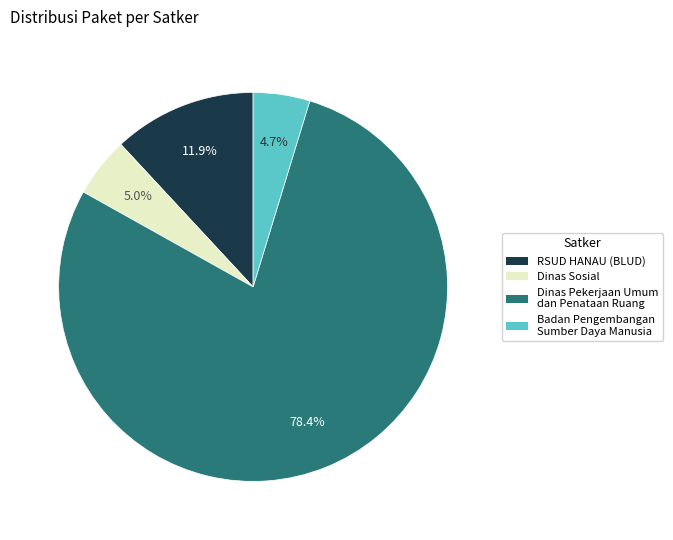

Approximately how many times larger is the value at RSUD HANAU (BLUD) compared to Badan Pengembangan Sumber Daya Manusia?

2.5